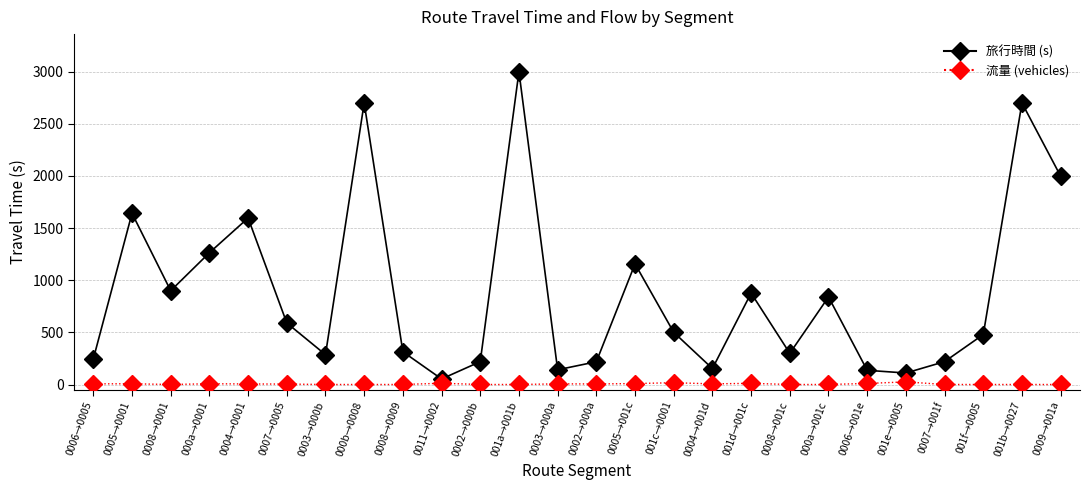

Which category has the lowest value in the 旅行時間 (s) series?

0011→0002